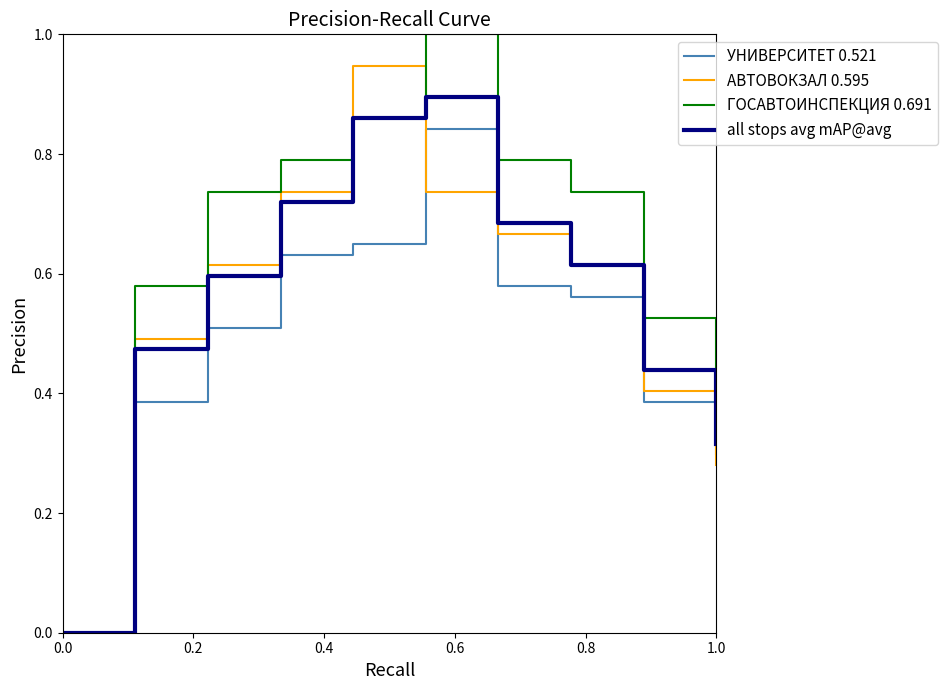

Which series has the largest range (max minus min)?

ГОСАВТОИНСПЕКЦИЯ 0.691